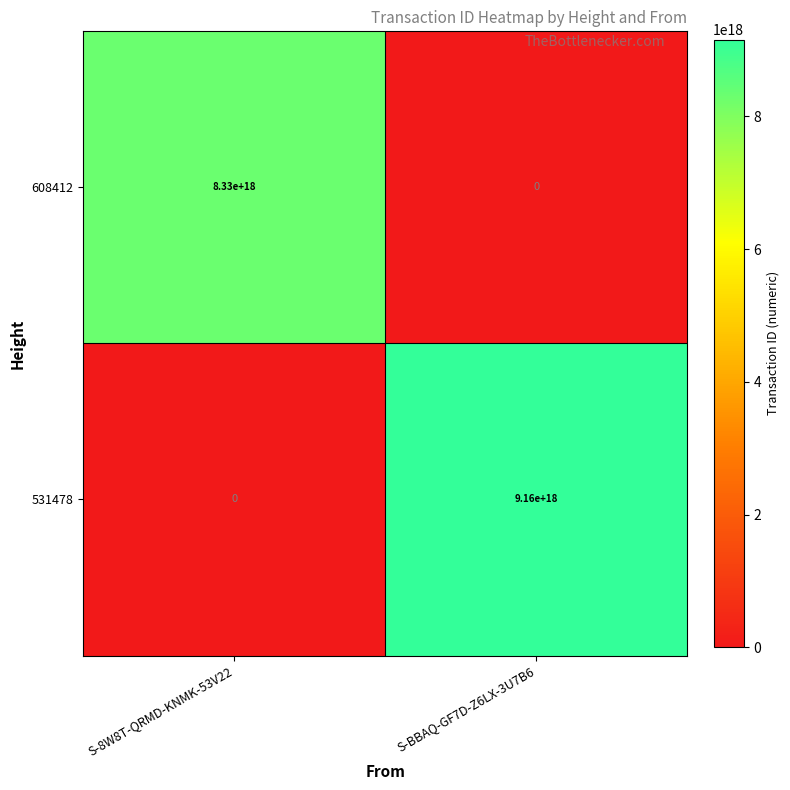

Which category has the lowest value in the 608412 series?

S-BBAQ-GF7D-Z6LX-3U7B6